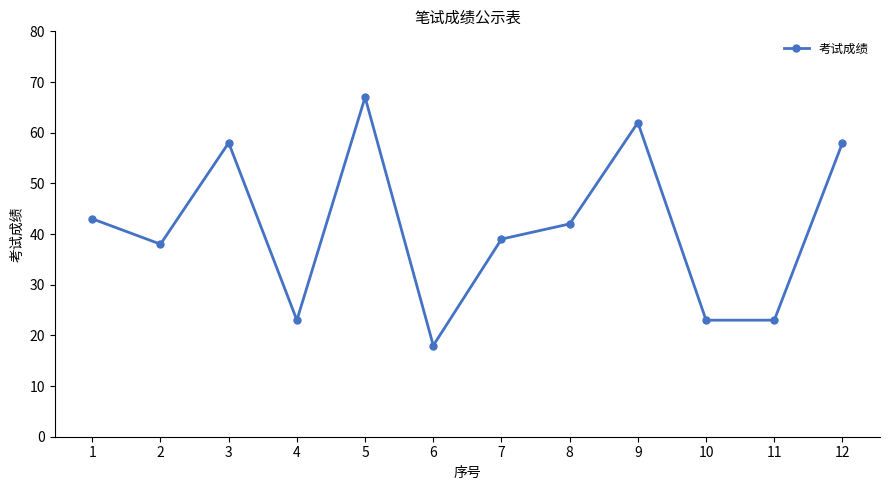

Is it true that the value at 4 is 23?

True